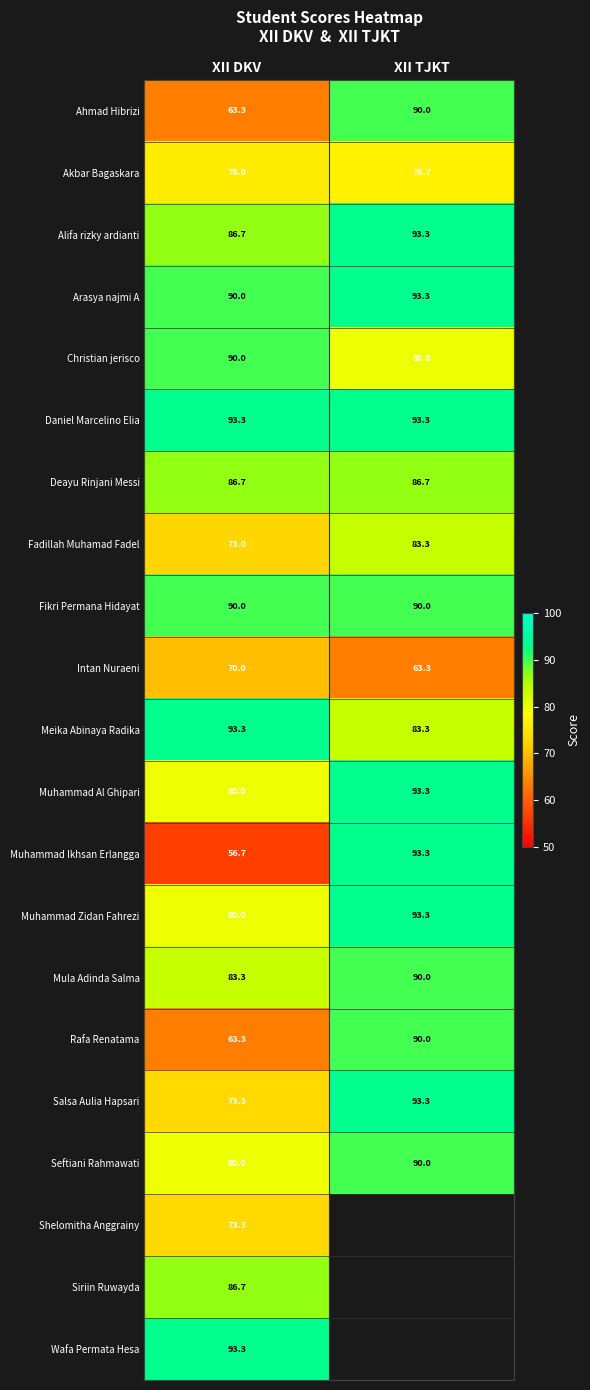

Between XII DKV and XII TJKT, which is larger?

XII TJKT